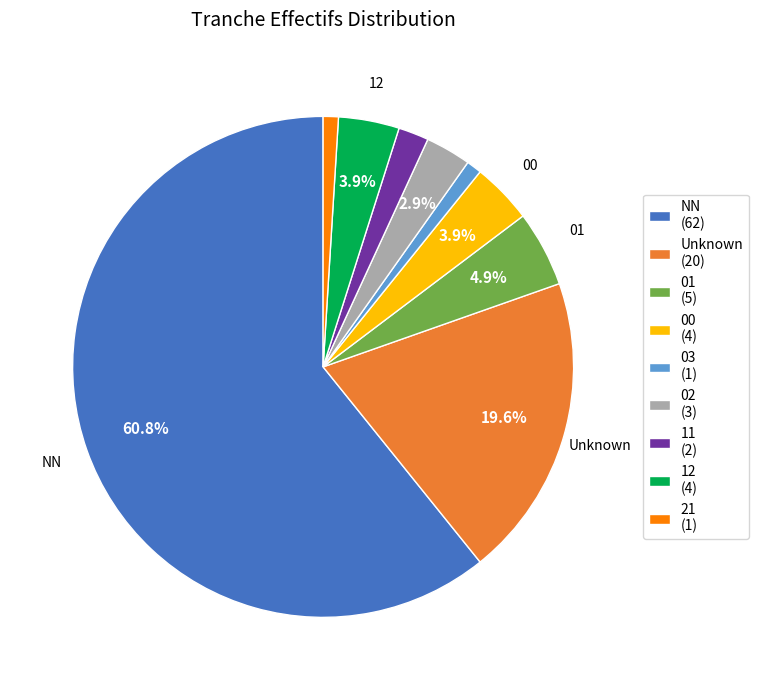

Is there any slice that represents more than half of the pie?

Yes